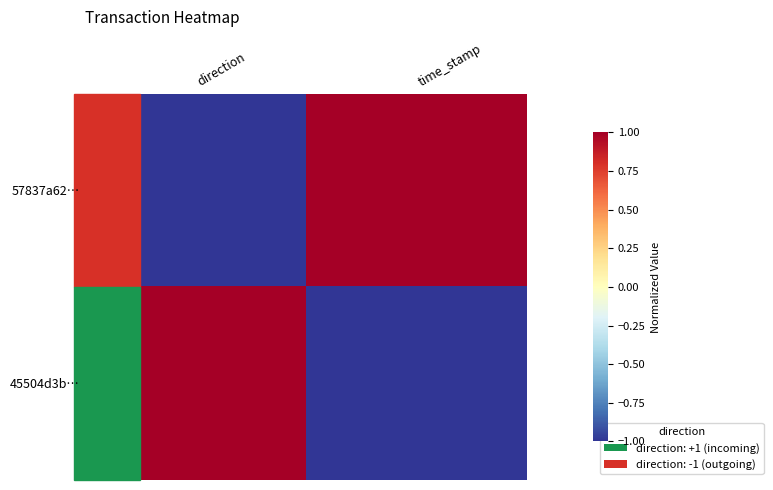

How many data points does each series have?

2